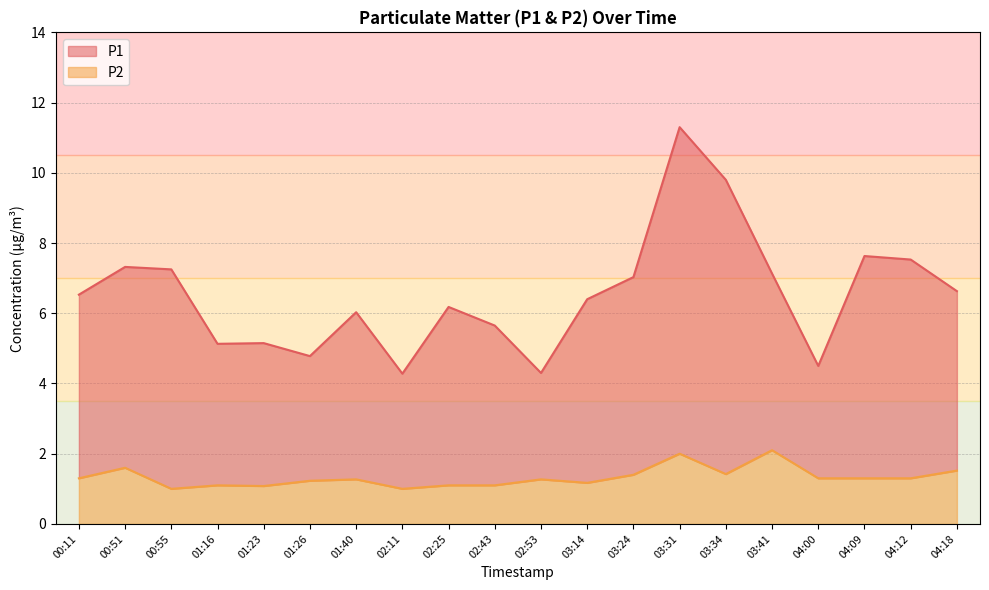

What position from the left is 00:11?

1